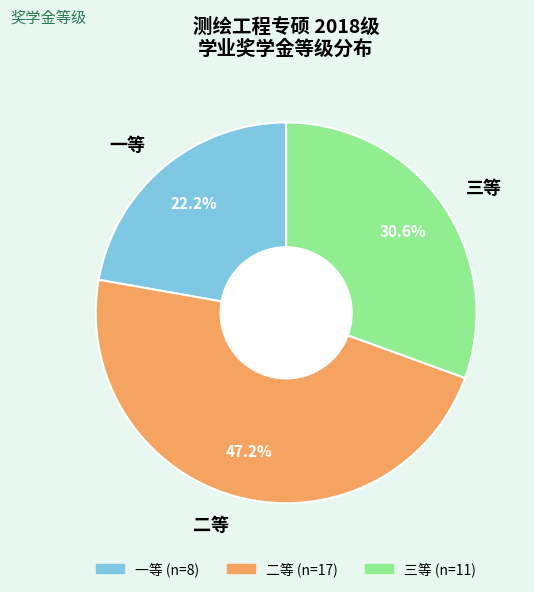

To the nearest percent, what is the difference between the largest and smallest slice percentages?

25%